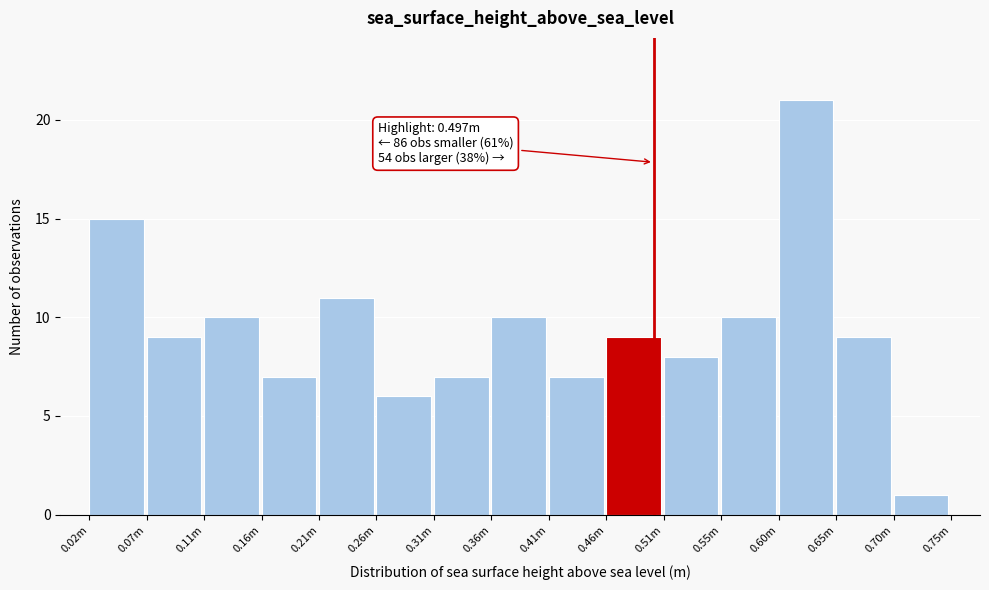

Reading left to right, transcribe all the data shown in this chart.

0.02m=15	0.07m=9	0.11m=10	0.16m=7	0.21m=11	0.26m=6	0.31m=7	0.36m=10	0.41m=7	0.46m=9	0.51m=8	0.55m=10	0.60m=21	0.65m=9	0.70m=1